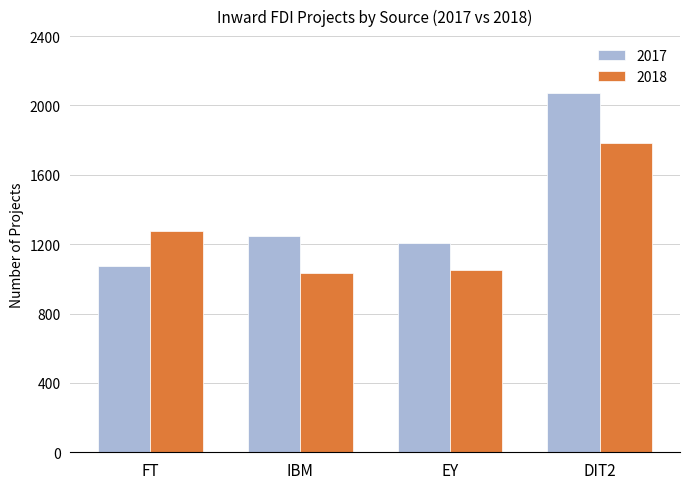

At DIT2, list the series in order from smallest to largest.

2018, 2017